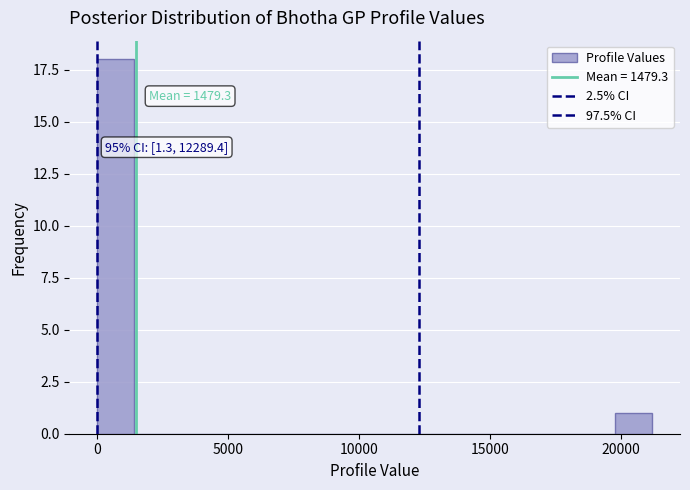

Around what value on the x-axis is the tallest bar? Give the approximate position of its centre, as read against the axis.

500